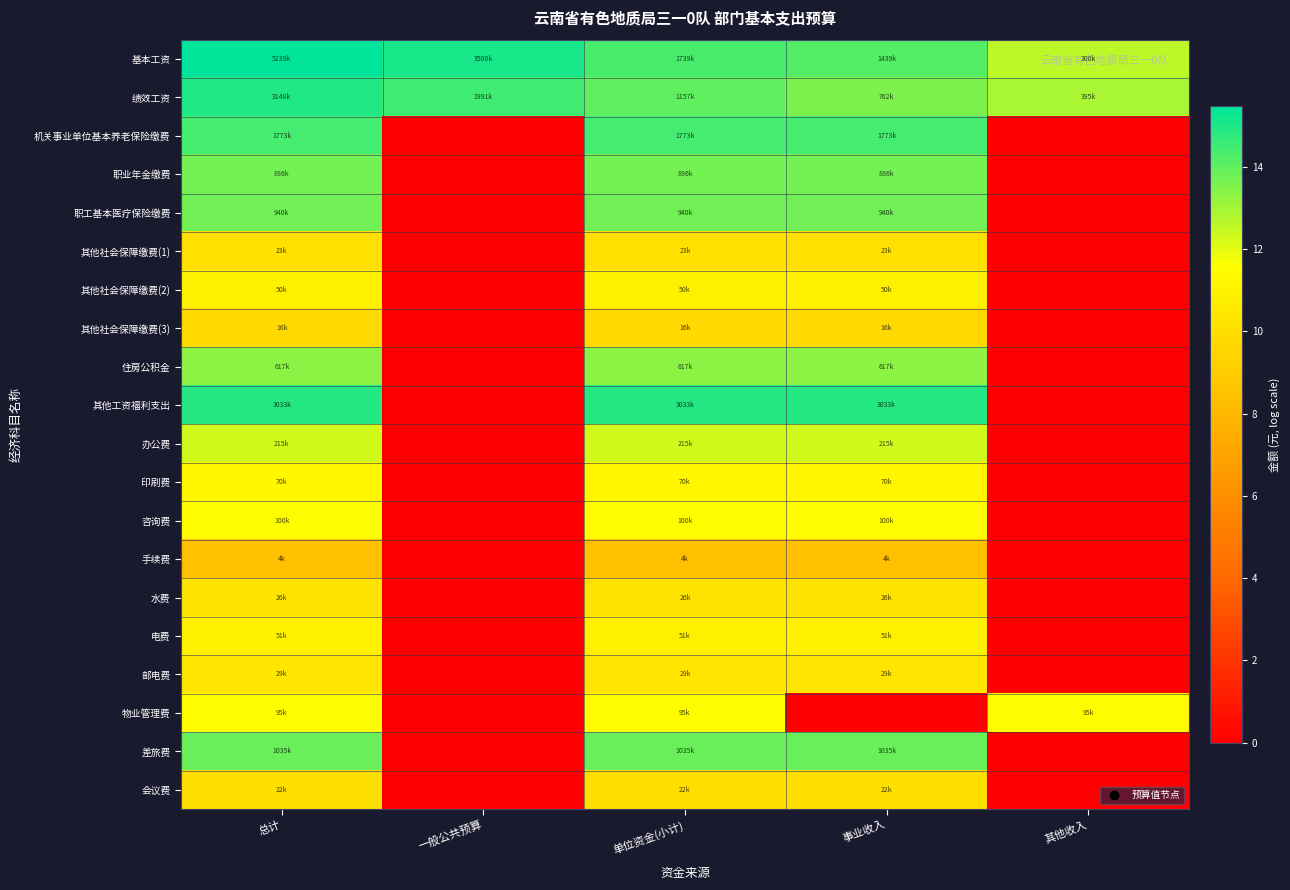

Rank the series at 事业收入 from lowest to highest value.

物业管理费, 手续费, 其他社会保障缴费(3), 会议费, 其他社会保障缴费(1), 水费, 邮电费, 其他社会保障缴费(2), 电费, 印刷费, 咨询费, 办公费, 住房公积金, 绩效工资, 职业年金缴费, 职工基本医疗保险缴费, 差旅费, 基本工资, 机关事业单位基本养老保险缴费, 其他工资福利支出